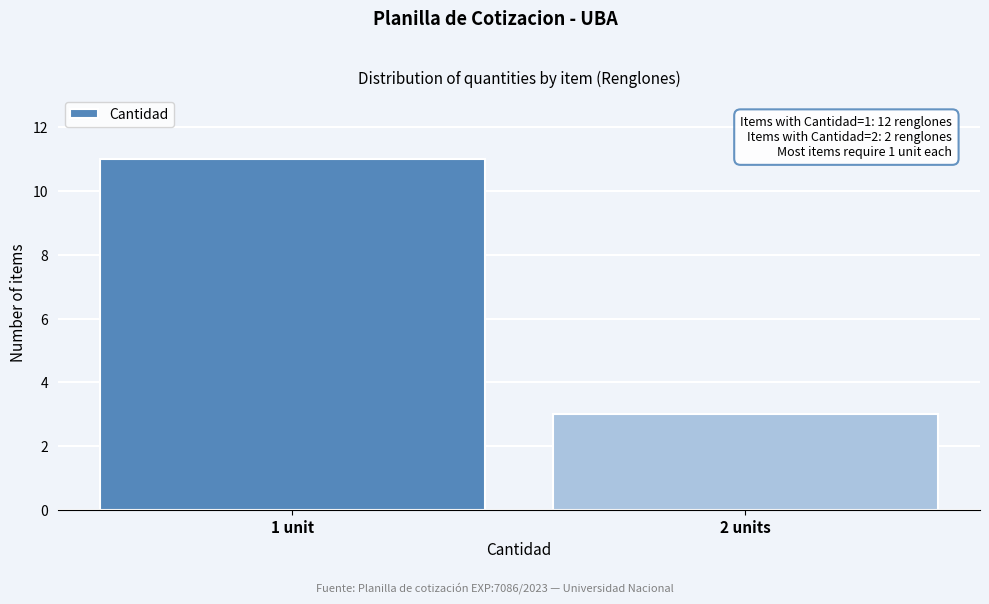

Reading right to left, list all the values displayed in this chart.

2 units=3	1 unit=11